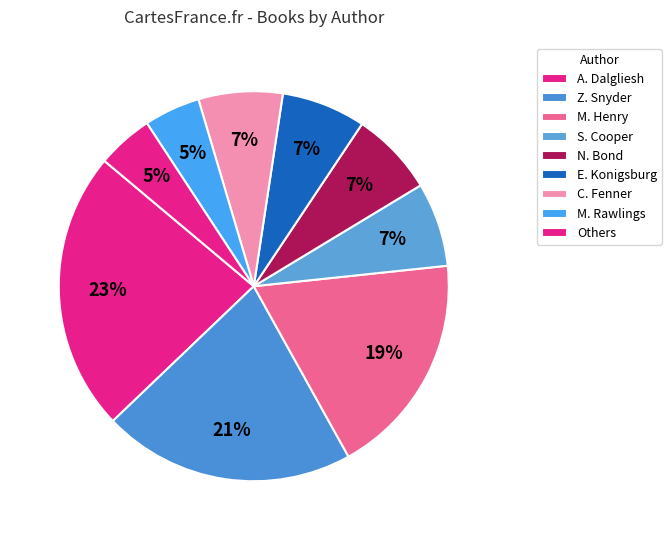

How many slices are in this pie chart?

9